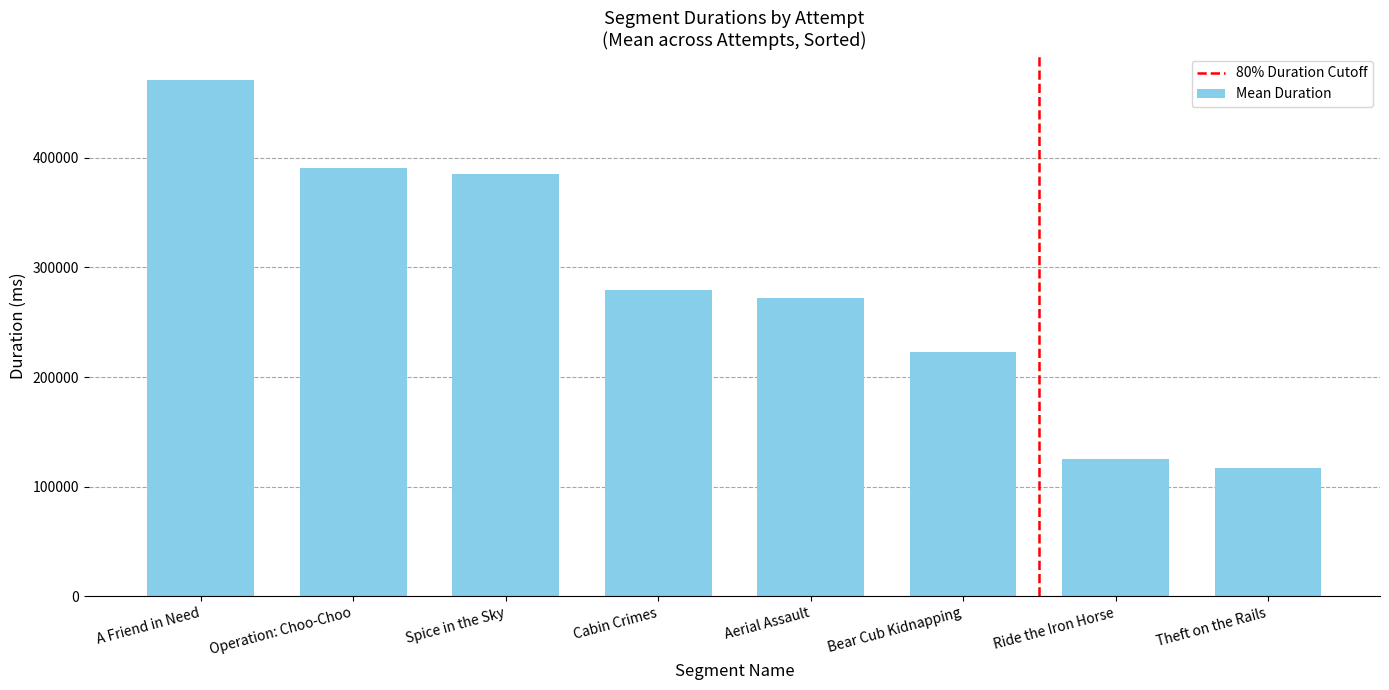

Which has a higher value, Ride the Iron Horse or Cabin Crimes?

Cabin Crimes